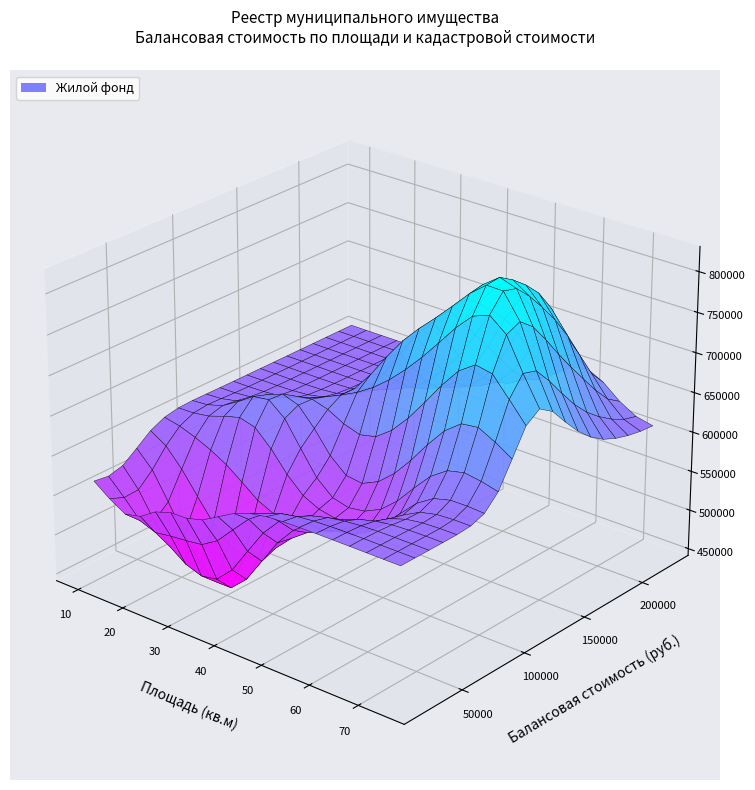

Which label corresponds to the largest value in the chart?

30